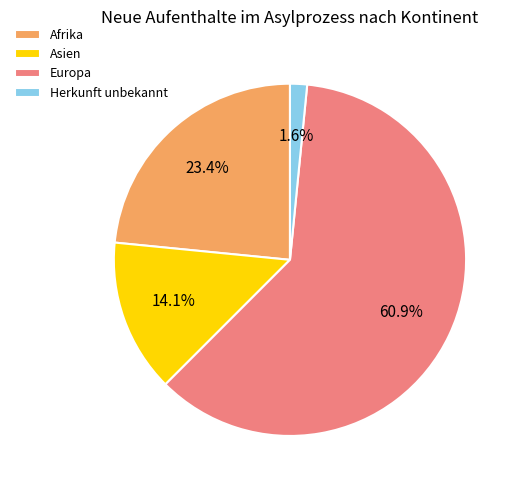

Combined, what portion of the pie is Herkunft unbekannt and Europa?

62.5%